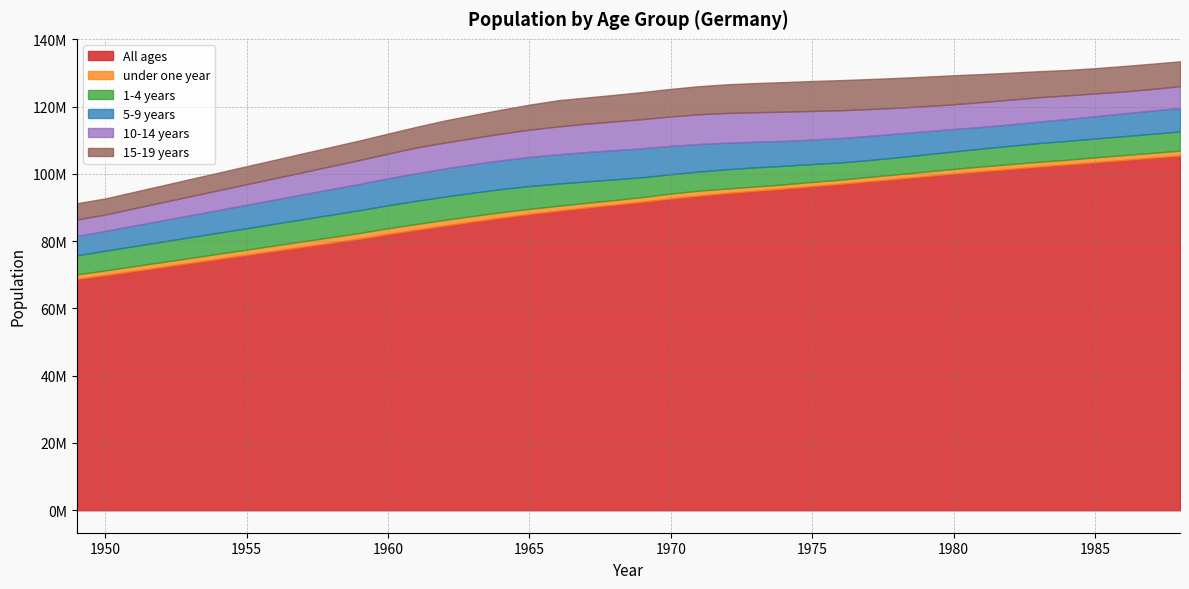

At how many categories does at least one series exceed 5218166?

40